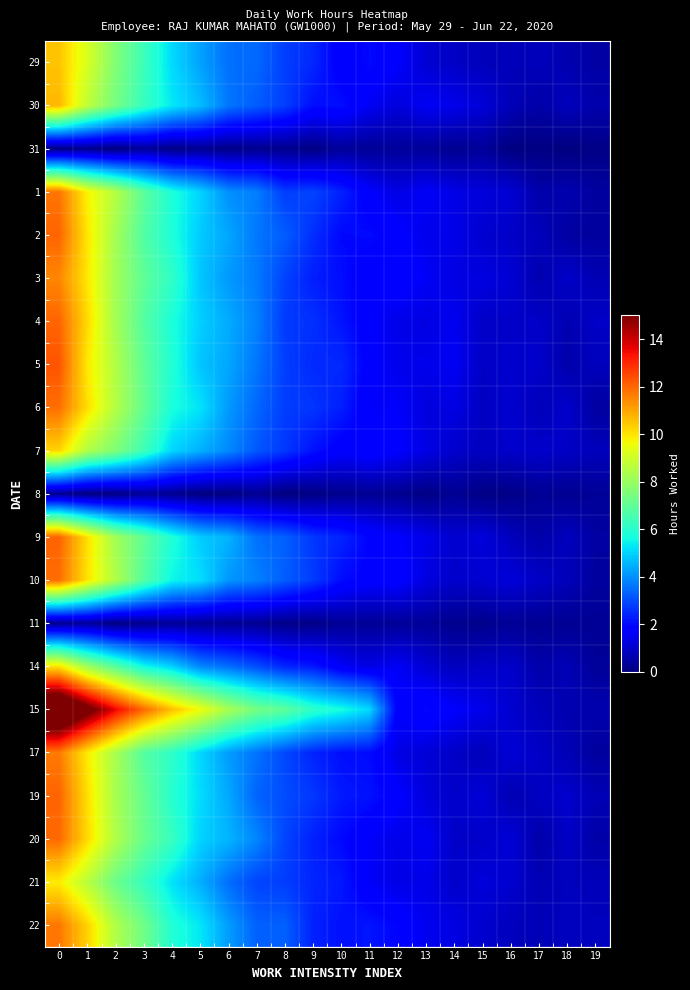

Reading left to right, list all the values displayed in this chart.

29: 0=10.5	1=9.2	2=7.6	3=6.4	4=5.1	5=4.3	6=3.5	7=3.4	8=2.8	9=2.5	10=1.7	11=2.0	12=1.7	13=1.1	14=0.9	15=0.8	16=0.8	17=0.8	18=0.7	19=0.5
30: 0=10.7	1=8.7	2=7.4	3=6.3	4=5.3	5=4.7	6=3.6	7=3.2	8=2.8	9=2.1	10=2.1	11=1.5	12=1.2	13=1.6	14=1.4	15=1.2	16=0.8	17=0.5	18=0.8	19=0.6
31: 0=0.0	1=0.2	2=0.0	3=0.4	4=0.1	5=0.3	6=0.1	7=0.2	8=0.2	9=0.1	10=0.4	11=0.3	12=0.4	13=0.4	14=0.2	15=0.4	16=0.0	17=0.1	18=0.0	19=0.1
1: 0=11.8	1=9.8	2=8.5	3=6.9	4=5.8	5=5.0	6=4.0	7=3.8	8=2.8	9=2.9	10=2.4	11=1.7	12=1.3	13=1.6	14=1.4	15=1.2	16=1.1	17=0.6	18=0.7	19=0.4
2: 0=12.0	1=10.0	2=8.2	3=6.8	4=5.8	5=4.9	6=4.3	7=3.7	8=3.3	9=2.6	10=2.0	11=2.0	12=1.8	13=1.4	14=1.4	15=1.1	16=1.0	17=0.8	18=0.5	19=0.4
3: 0=11.5	1=10.0	2=8.2	3=7.0	4=6.1	5=4.8	6=4.1	7=3.7	8=2.9	9=2.3	10=2.1	11=1.7	12=1.9	13=1.6	14=1.3	15=1.3	16=1.1	17=0.7	18=1.0	19=0.7
4: 0=12.0	1=10.2	2=8.2	3=6.8	4=5.8	5=5.0	6=4.4	7=3.8	8=2.7	9=2.6	10=2.2	11=1.7	12=1.4	13=1.3	14=1.5	15=1.0	16=1.0	17=1.0	18=0.7	19=1.0
5: 0=12.3	1=9.9	2=8.5	3=7.0	4=5.9	5=4.8	6=4.3	7=3.6	8=2.8	9=2.5	10=2.5	11=1.8	12=1.4	13=1.4	14=1.5	15=0.9	16=1.1	17=1.0	18=0.6	19=0.8
6: 0=11.9	1=10.1	2=8.5	3=7.1	4=5.7	5=5.2	6=4.2	7=3.4	8=2.8	9=2.7	10=2.3	11=1.6	12=1.7	13=1.3	14=1.3	15=0.9	16=1.1	17=0.8	18=1.0	19=0.5
7: 0=10.3	1=8.5	2=7.6	3=6.4	4=5.1	5=4.5	6=3.9	7=3.2	8=2.7	9=2.1	10=1.7	11=1.9	12=1.7	13=1.3	14=1.0	15=0.9	16=1.0	17=1.0	18=0.9	19=0.8
8: 0=0.3	1=0.0	2=0.1	3=0.4	4=0.2	5=0.0	6=0.0	7=0.3	8=0.0	9=0.1	10=0.2	11=0.3	12=0.3	13=0.1	14=0.3	15=0.1	16=0.1	17=0.3	18=0.3	19=0.3
9: 0=12.1	1=10.1	2=8.2	3=7.0	4=5.8	5=4.9	6=4.5	7=3.5	8=3.3	9=2.7	10=2.4	11=1.9	12=1.7	13=1.4	14=1.1	15=1.2	16=0.8	17=0.6	18=0.8	19=0.5
10: 0=11.9	1=10.0	2=8.5	3=6.8	4=5.5	5=5.2	6=4.1	7=3.8	8=3.3	9=2.8	10=2.0	11=1.8	12=1.8	13=1.3	14=1.0	15=1.1	16=1.2	17=0.9	18=0.8	19=0.4
11: 0=0.2	1=0.4	2=0.1	3=0.2	4=0.4	5=0.3	6=0.3	7=0.3	8=0.1	9=0.1	10=0.3	11=0.3	12=0.3	13=0.4	14=0.2	15=0.2	16=0.3	17=0.3	18=0.3	19=0.3
14: 0=10.0	1=8.1	2=6.8	3=5.6	4=5.0	5=3.9	6=3.5	7=3.0	8=2.4	9=2.2	10=1.6	11=1.3	12=1.6	13=1.1	14=0.8	15=1.0	16=1.0	17=0.6	18=0.7	19=0.4
15: 0=17.8	1=15.6	2=13.6	3=12.0	4=10.6	5=9.6	6=8.3	7=7.4	8=7.0	9=6.1	10=5.7	11=5.1	12=1.7	13=2.0	14=1.7	15=1.4	16=1.1	17=0.8	18=0.7	19=0.6
17: 0=11.7	1=9.9	2=8.3	3=6.8	4=6.1	5=5.1	6=4.2	7=3.6	8=2.9	9=2.4	10=2.1	11=2.0	12=1.3	13=1.2	14=0.9	15=0.8	16=1.2	17=1.0	18=0.7	19=0.4
19: 0=12.0	1=10.1	2=8.3	3=7.1	4=6.0	5=5.1	6=4.4	7=3.4	8=3.0	9=2.7	10=2.2	11=2.1	12=1.8	13=1.2	14=1.0	15=1.2	16=0.7	17=0.9	18=1.0	19=0.7
20: 0=12.0	1=10.2	2=8.5	3=7.2	4=6.3	5=5.0	6=4.6	7=3.9	8=2.9	9=2.4	10=2.0	11=1.6	12=1.4	13=1.5	14=1.0	15=1.0	16=1.2	17=0.6	18=0.9	19=0.6
21: 0=9.9	1=8.6	2=7.2	3=6.2	4=5.2	5=4.5	6=3.5	7=2.9	8=2.8	9=2.4	10=2.2	11=1.6	12=1.4	13=1.4	14=1.0	15=1.2	16=1.1	17=0.7	18=0.8	19=0.8
22: 0=11.7	1=10.3	2=8.5	3=7.3	4=5.9	5=5.3	6=4.2	7=3.3	8=3.3	9=2.4	10=2.1	11=2.2	12=1.9	13=1.5	14=1.3	15=1.1	16=0.8	17=0.7	18=0.9	19=0.8